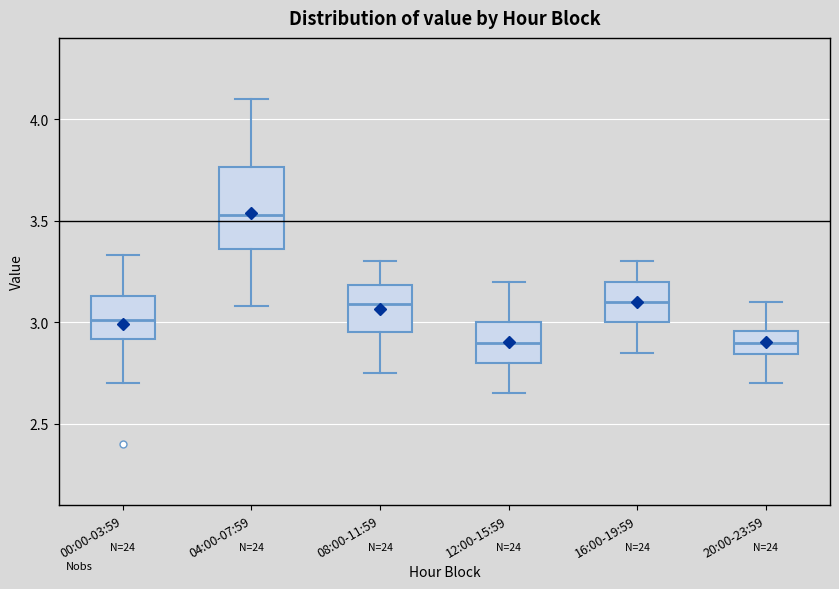

Reading left to right, read every box against the y-axis: the position of its median line, the range the box covers, and the ends of its whiskers. The values are not printed on the chart, so give them approximately, as read against the axis.

00:00-03:59: median 3.00, box 2.90 to 3.15, whiskers 2.70 to 3.35
04:00-07:59: median 3.55, box 3.35 to 3.75, whiskers 3.10 to 4.10
08:00-11:59: median 3.10, box 2.95 to 3.20, whiskers 2.75 to 3.30
12:00-15:59: median 2.90, box 2.80 to 3.00, whiskers 2.65 to 3.20
16:00-19:59: median 3.10, box 3.00 to 3.20, whiskers 2.85 to 3.30
20:00-23:59: median 2.90, box 2.85 to 2.95, whiskers 2.70 to 3.10